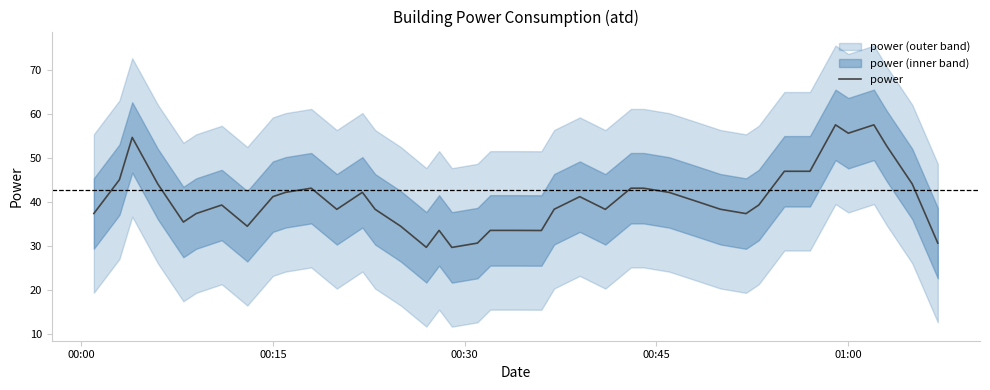

What is the difference between the second highest and second lowest values?

27.8